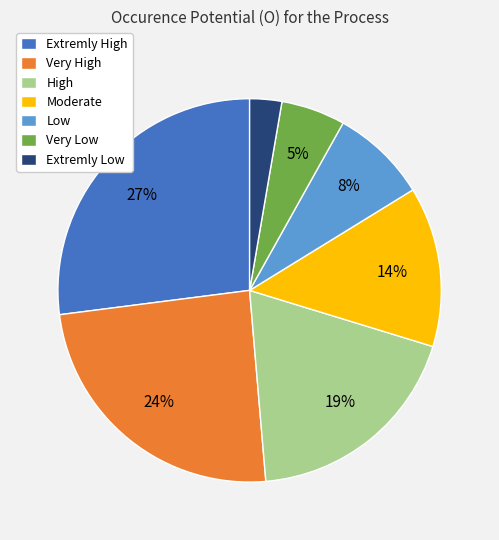

Is Moderate the majority of the pie?

No